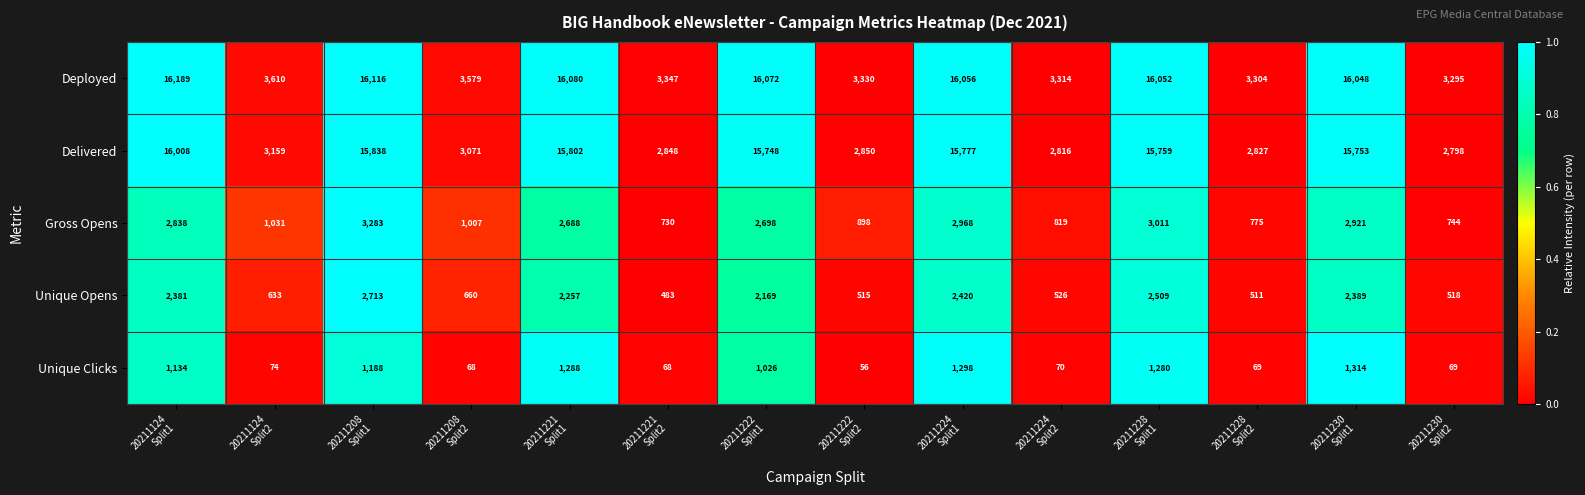

Which series changed the most between 20211208
Split2 and 20211224
Split2?

Deployed